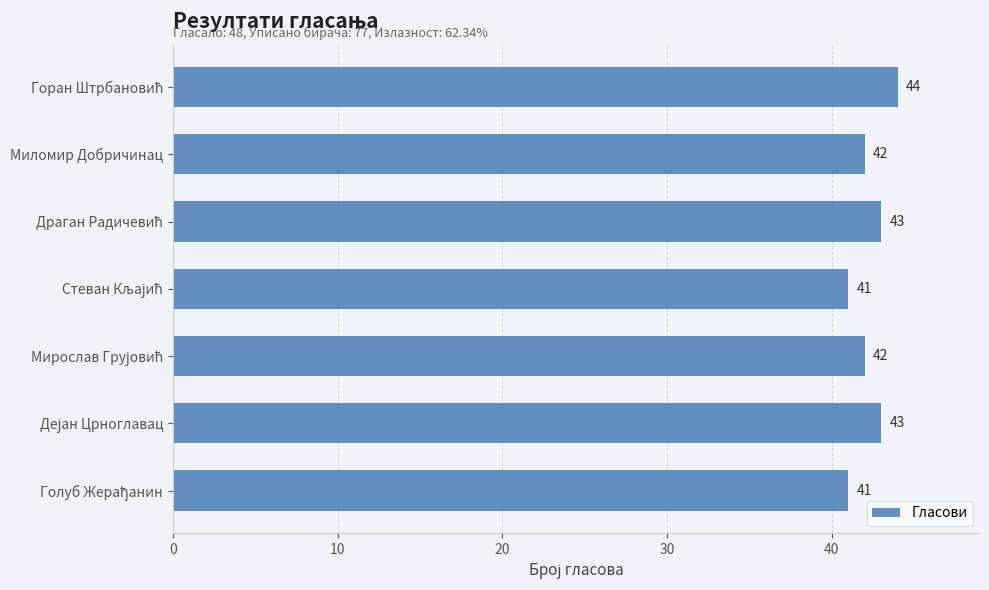

How many values are between 41 and 43?

6